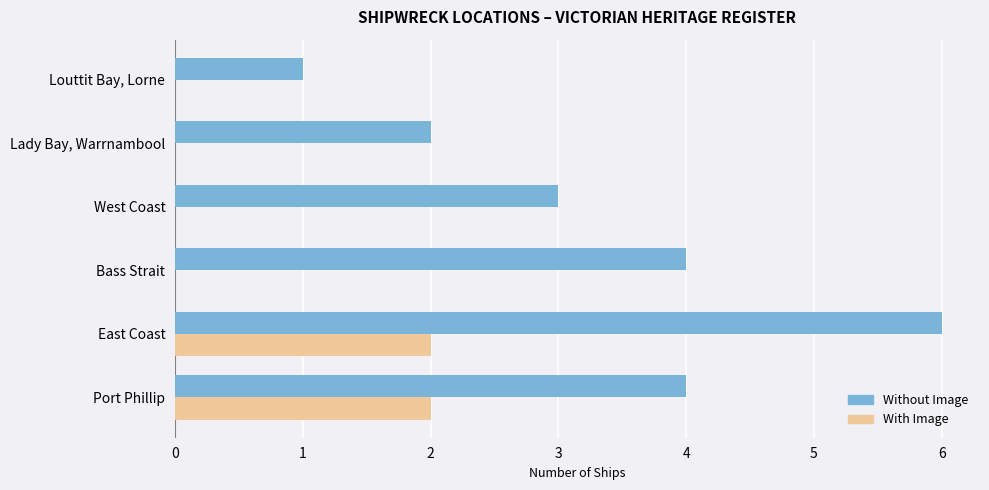

Which series changed the most between Bass Strait and Lady Bay, Warrnambool?

Without Image